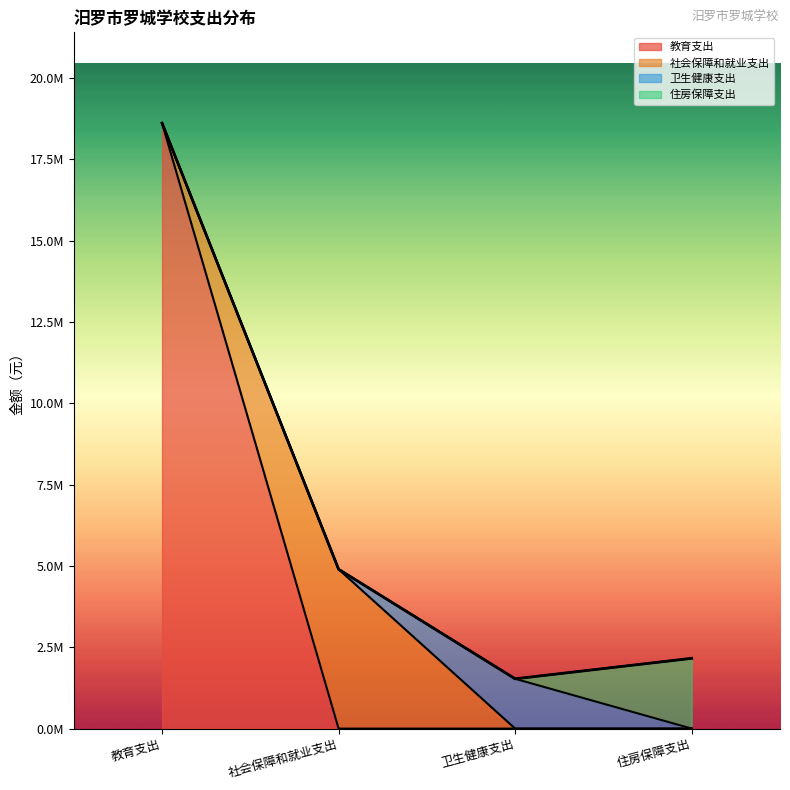

What are all the series names shown in the legend?

教育支出, 社会保障和就业支出, 卫生健康支出, 住房保障支出